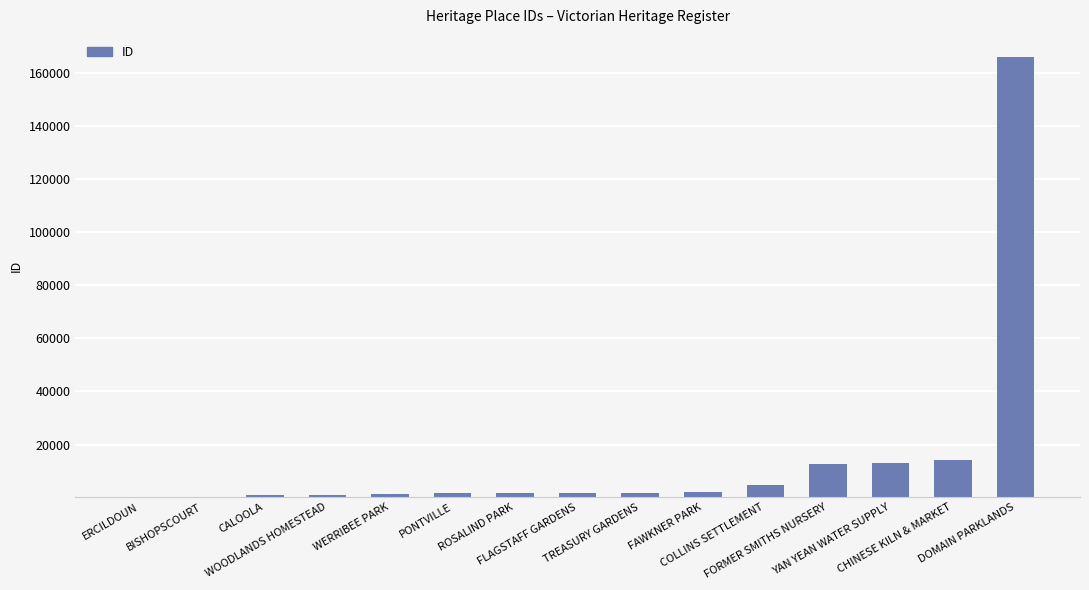

What is the sum of all values?

223438